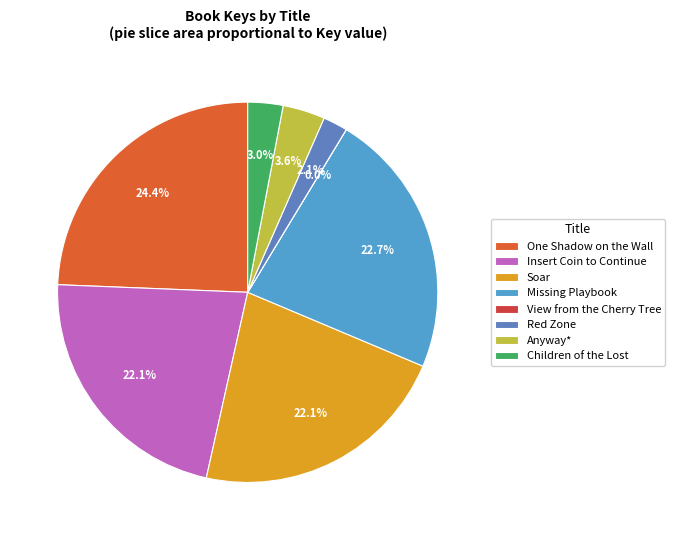

Is the sum of View from the Cherry Tree and Soar greater than half?

No